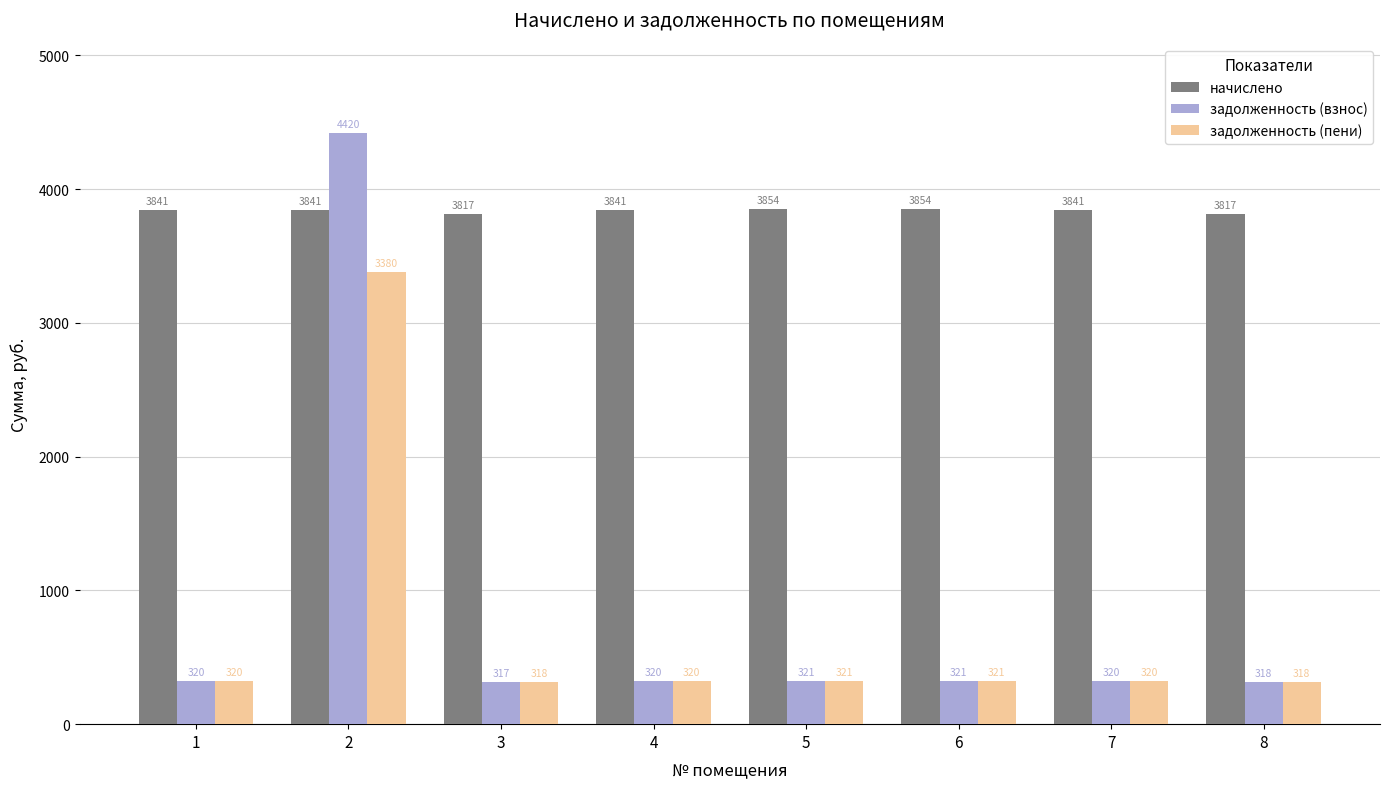

At which label does начислено first exceed 3841?

1